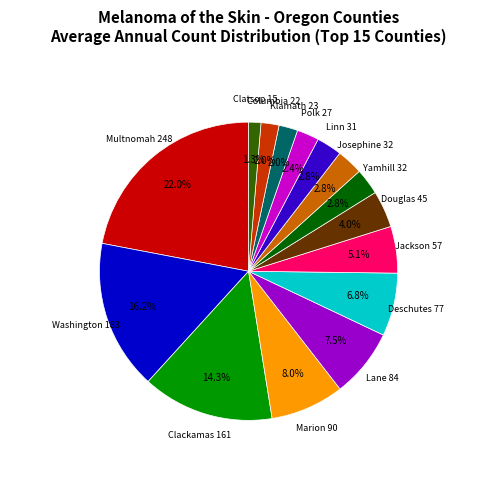

Is there a majority slice in this chart?

No